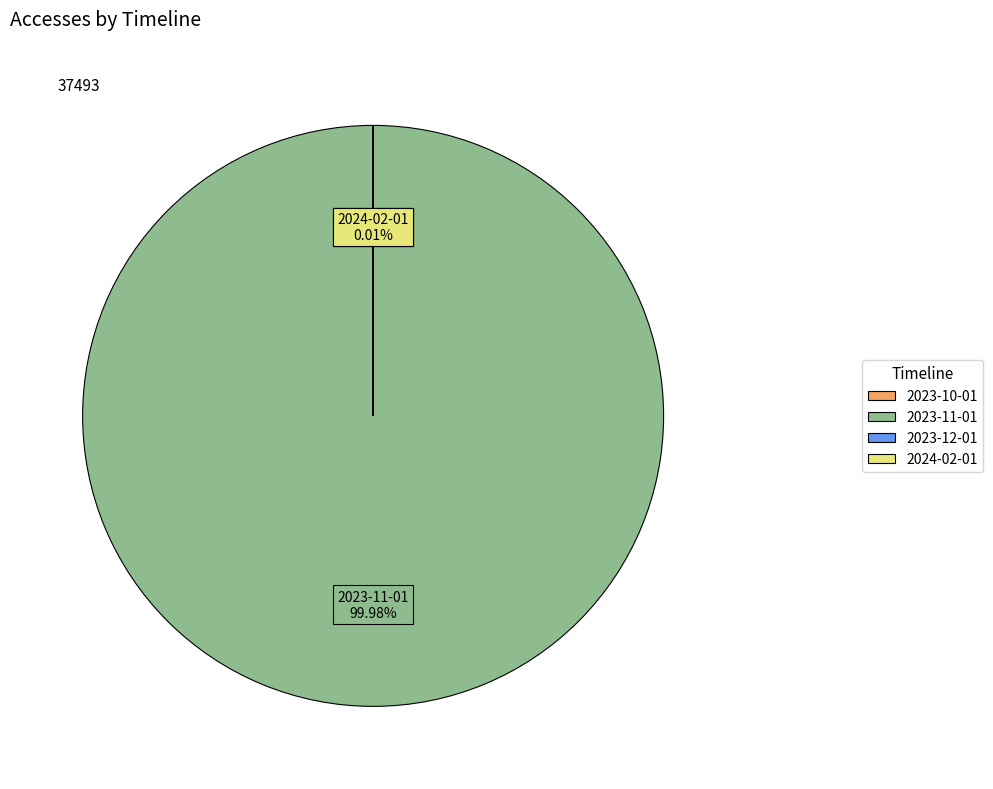

What is the largest slice in the pie chart?

2023-11-01